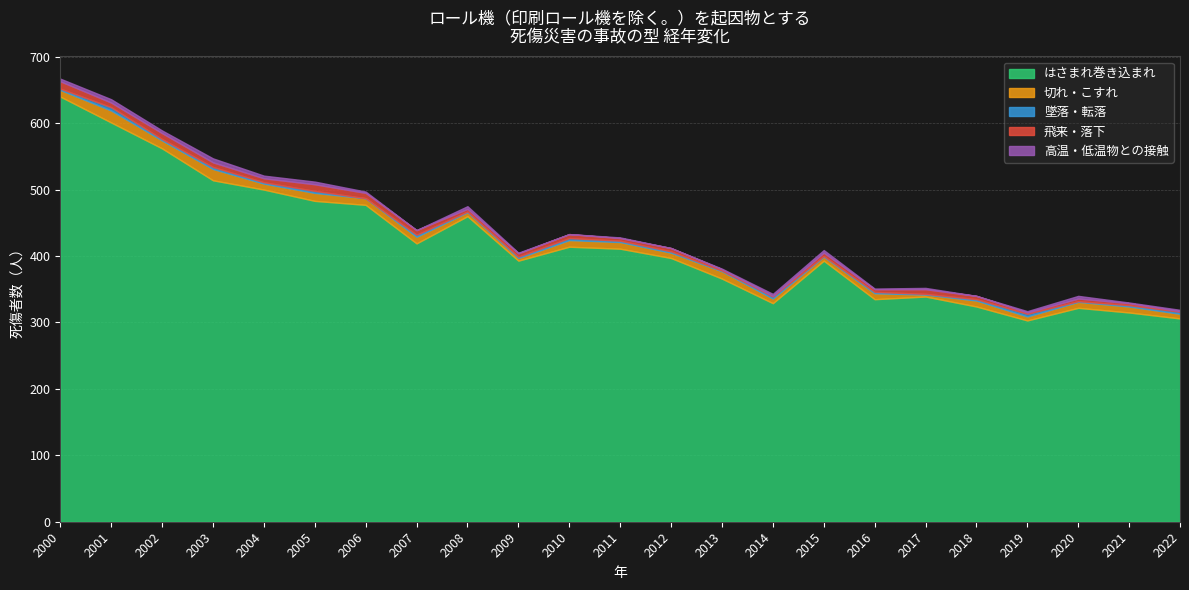

The value of はさまれ巻き込まれ at 2008 is 697. True or false?

False